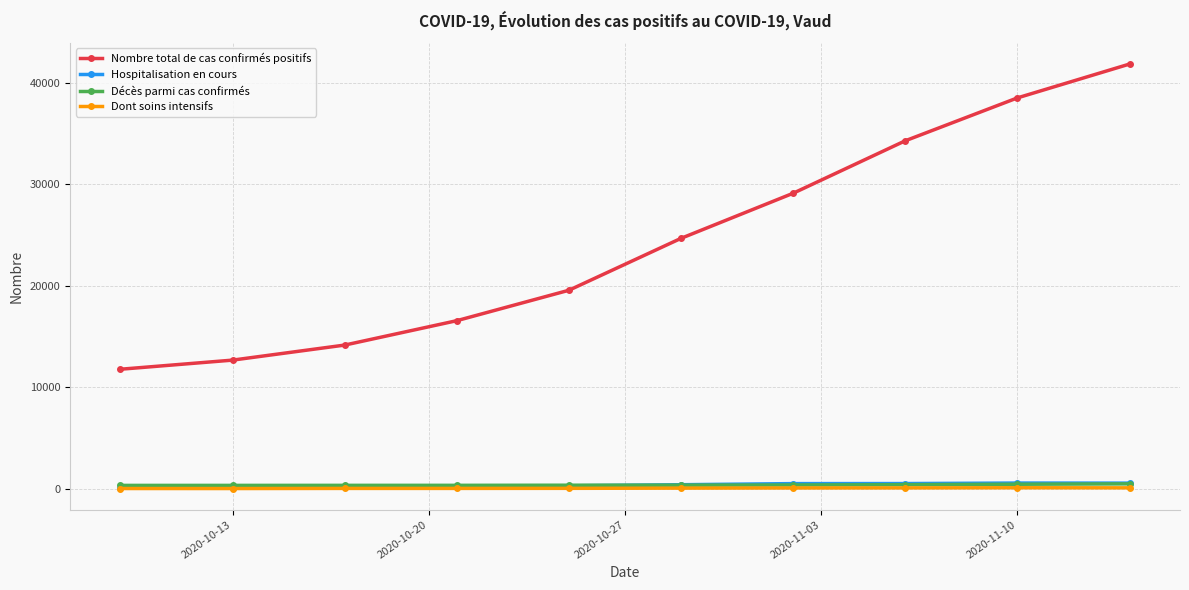

What is the highest value of the Nombre total de cas confirmés positifs series?

41865